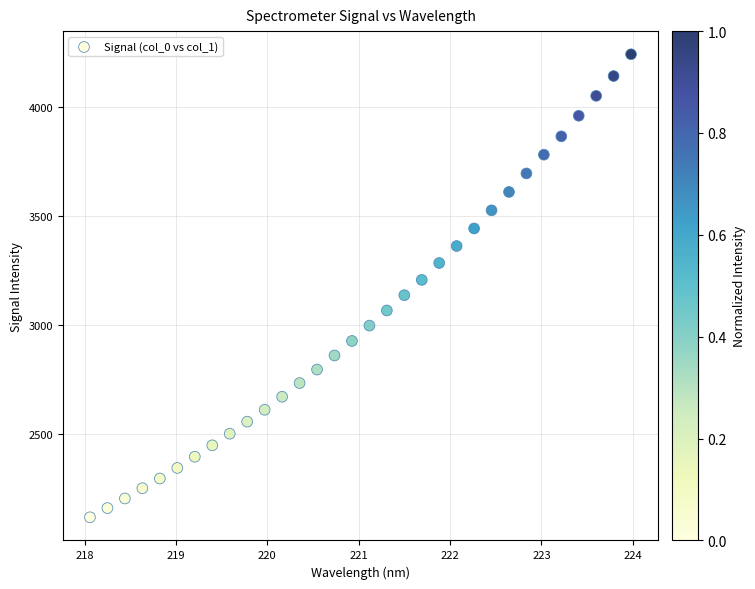

What is the range of X values (max minus min)?

5.9